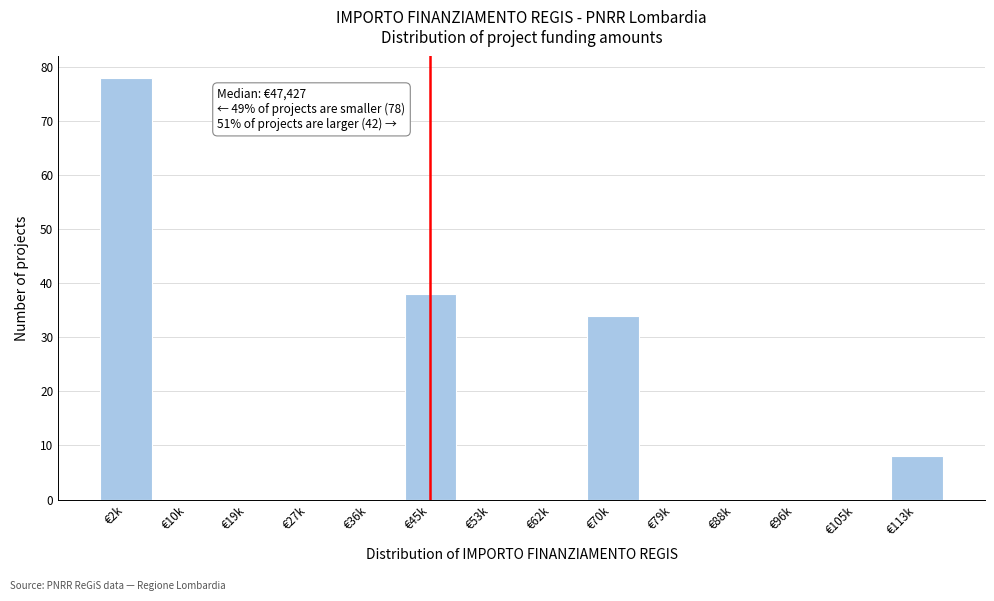

Reading left to right, list all the values displayed in this chart.

€2k=78	€10k=0	€19k=0	€27k=0	€36k=0	€45k=38	€53k=0	€62k=0	€70k=34	€79k=0	€88k=0	€96k=0	€105k=0	€113k=8